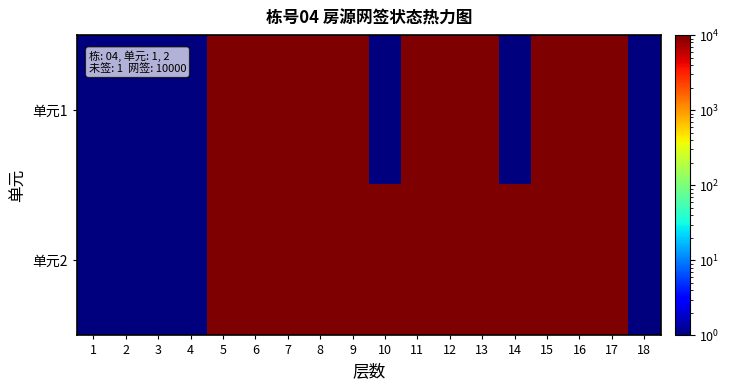

Rank the series at 5 from lowest to highest value.

单元1, 单元2